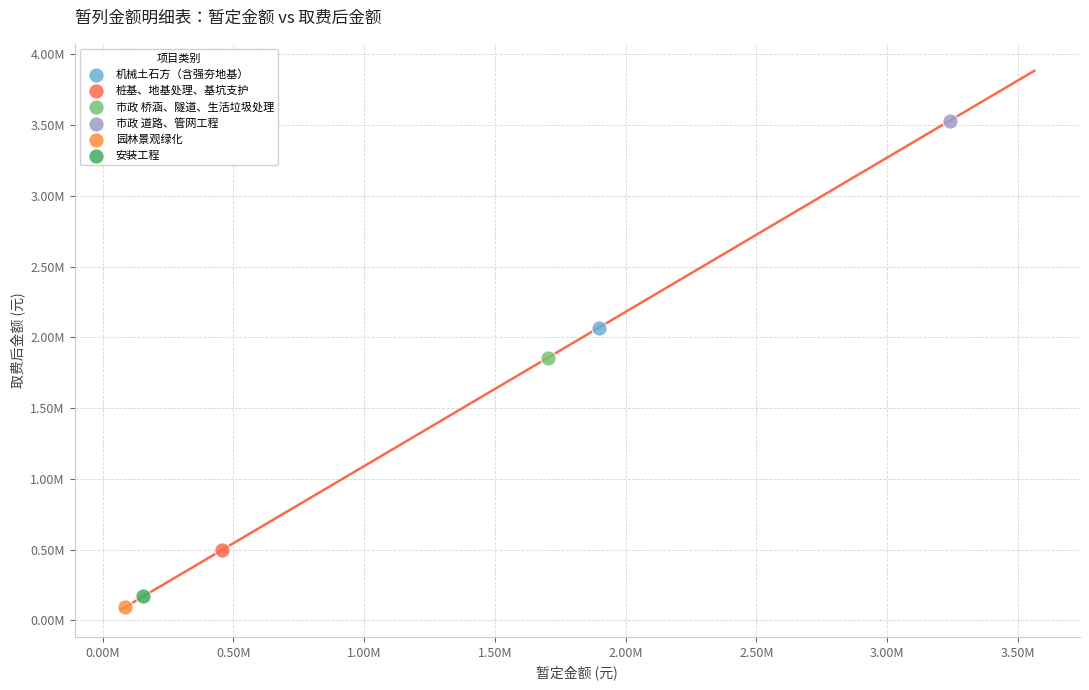

Which series reaches the maximum Y coordinate?

市政 道路、管网工程